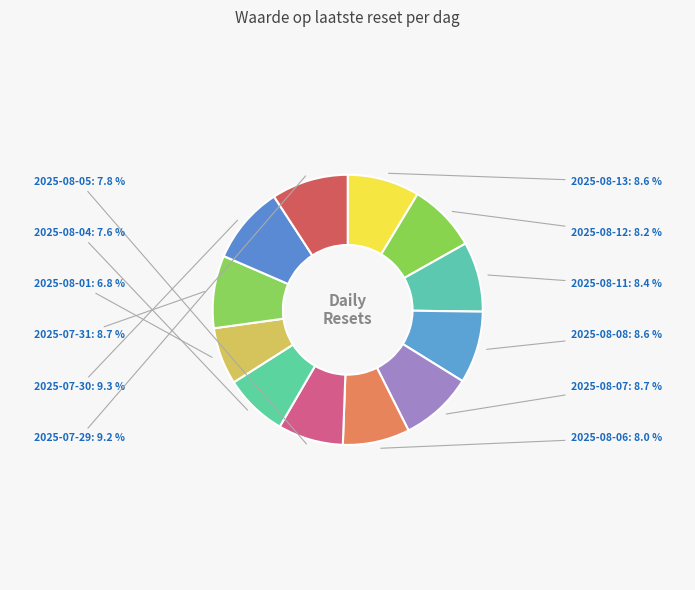

Count the number of slices in the pie.

12